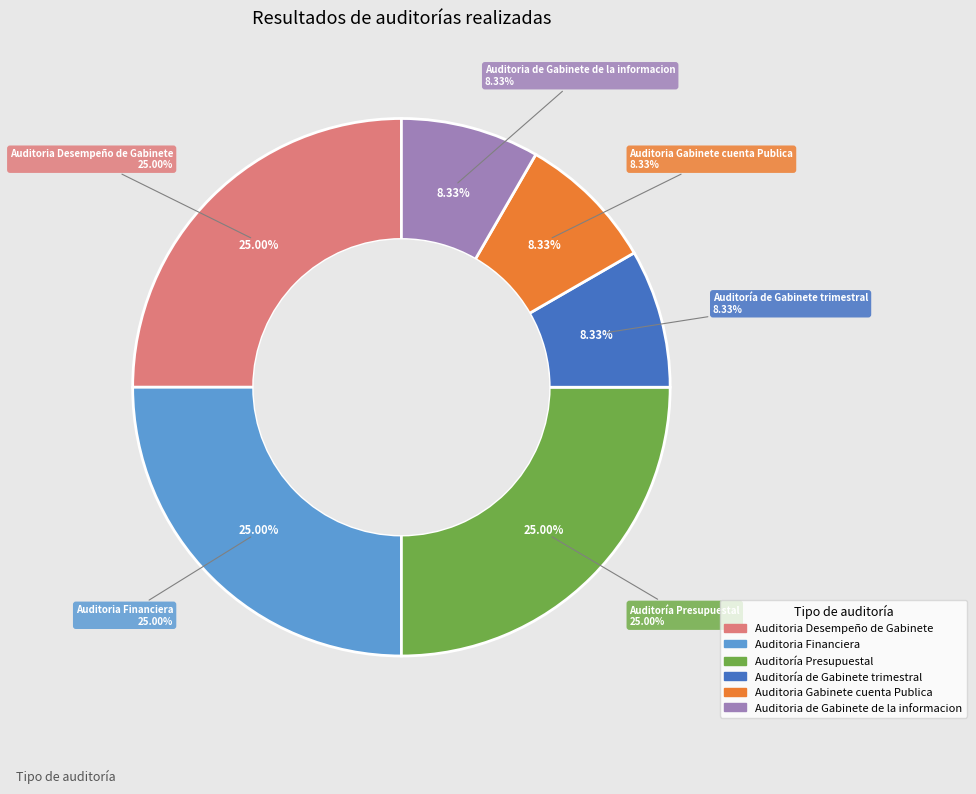

To the nearest percent, what percentage of the pie is Auditoría de Gabinete trimestral?

8%